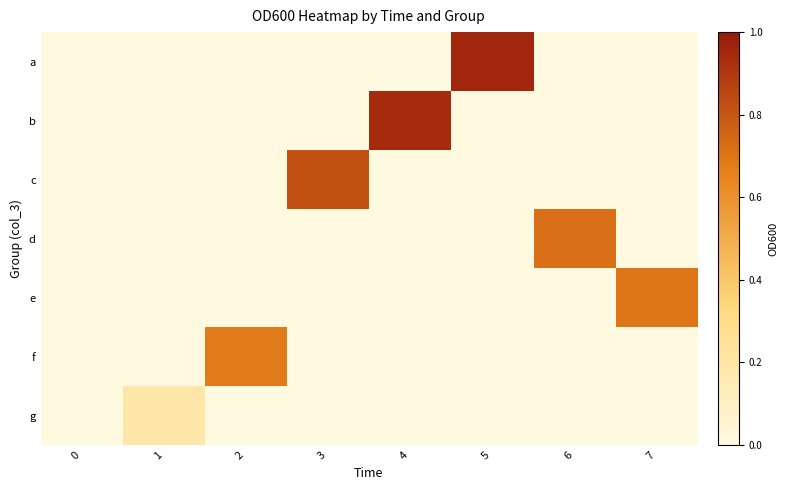

How many data points does each series have?

8